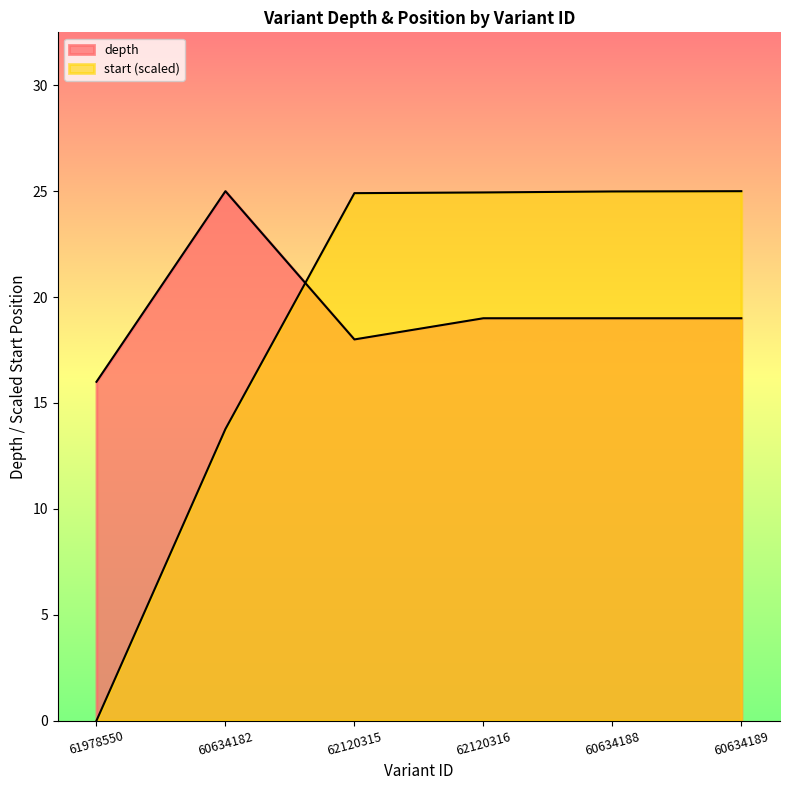

What is the difference between the second highest and minimum values in the depth series?

3.0